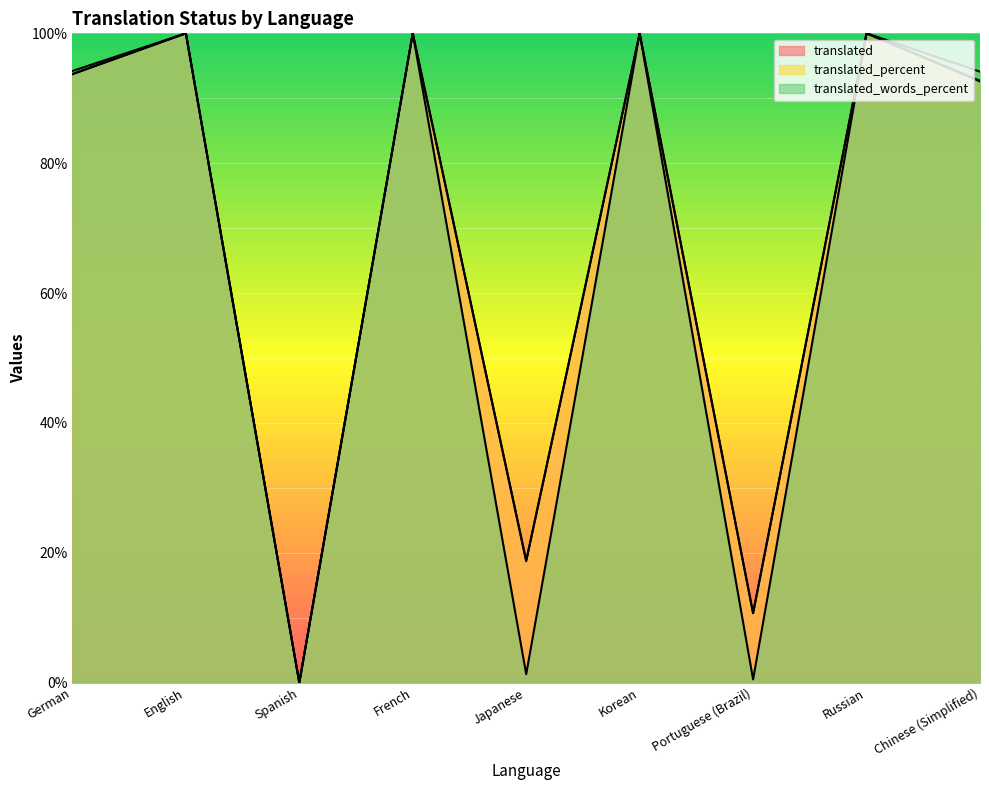

What is the spread (max minus min) of values at Portuguese (Brazil)?

10.2